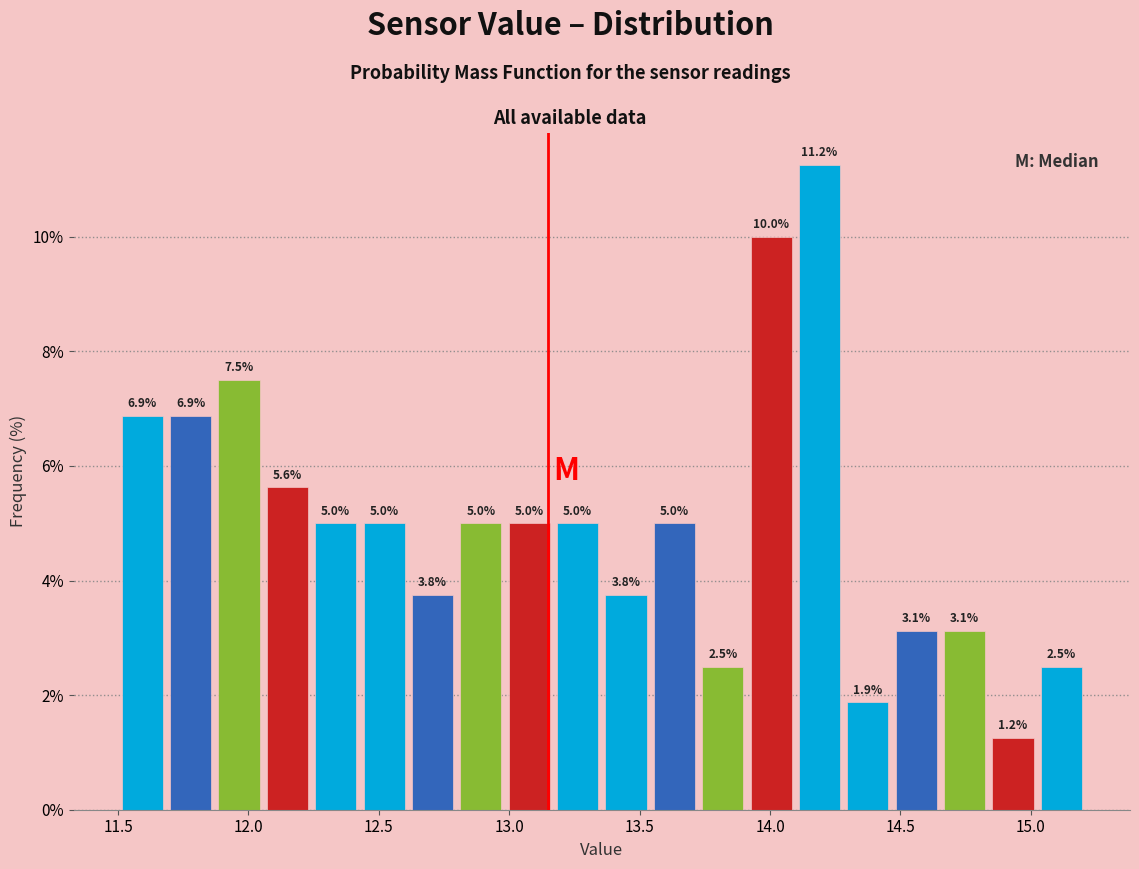

Read against the x-axis, roughly where is the centre of the tallest bar?

14.20